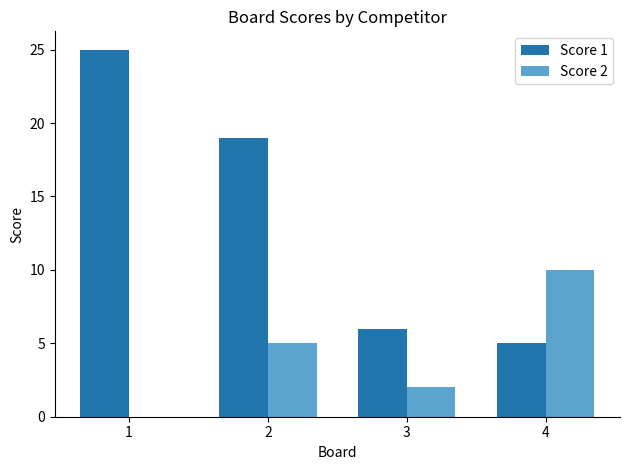

Which category has the highest value across all series?

1